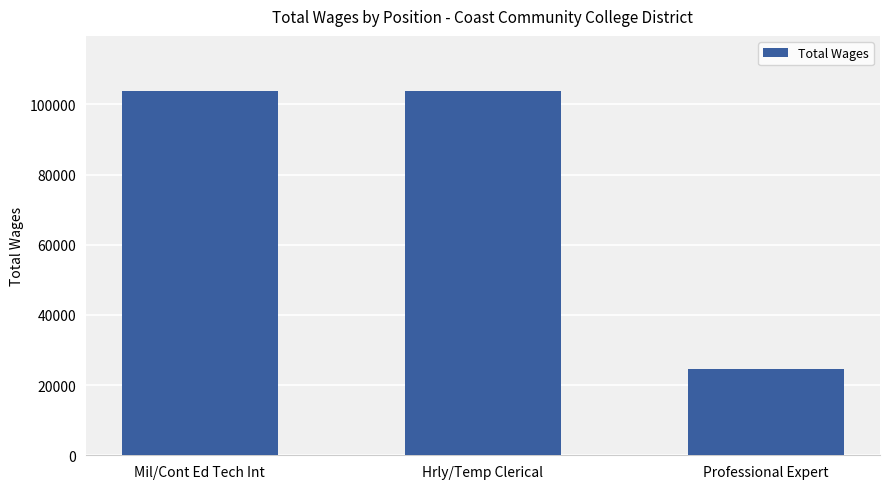

What is the smallest value displayed?

24652